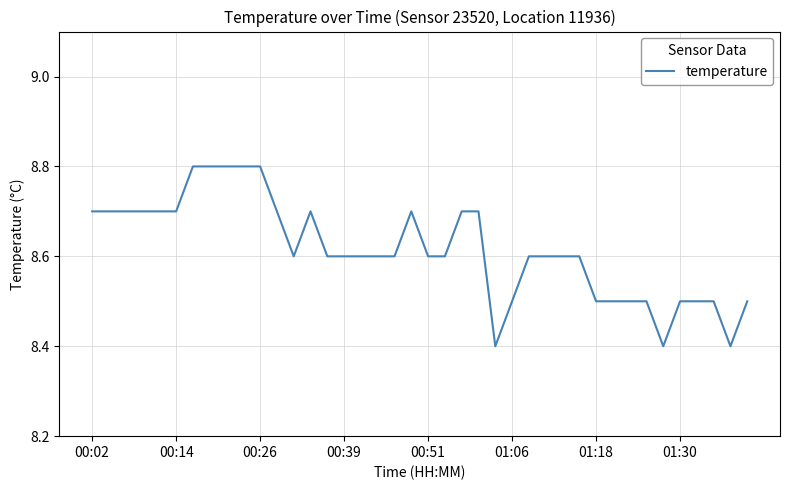

What is the maximum value shown in the chart?

8.8